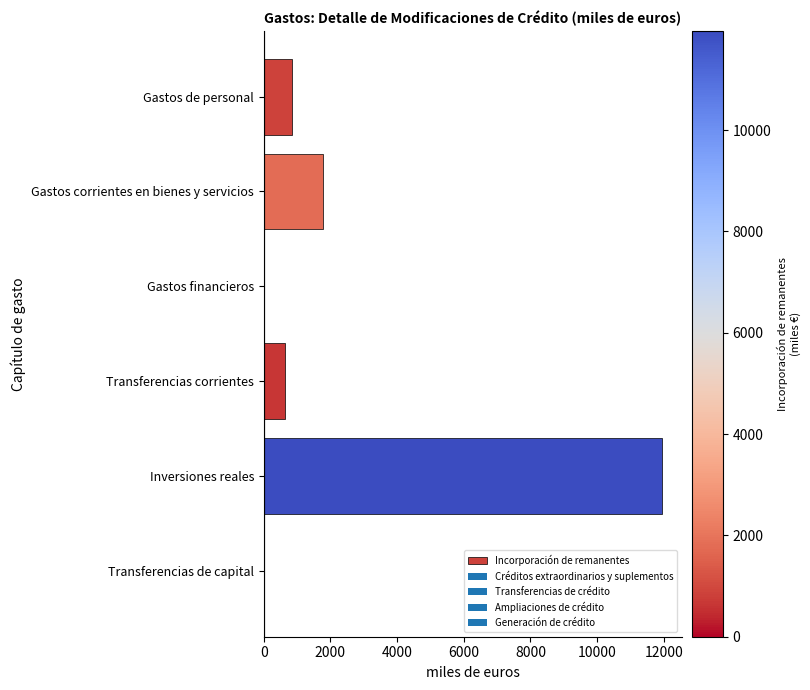

What is the ratio of the value at Transferencias corrientes to the value at Gastos corrientes en bienes y servicios?

0.4